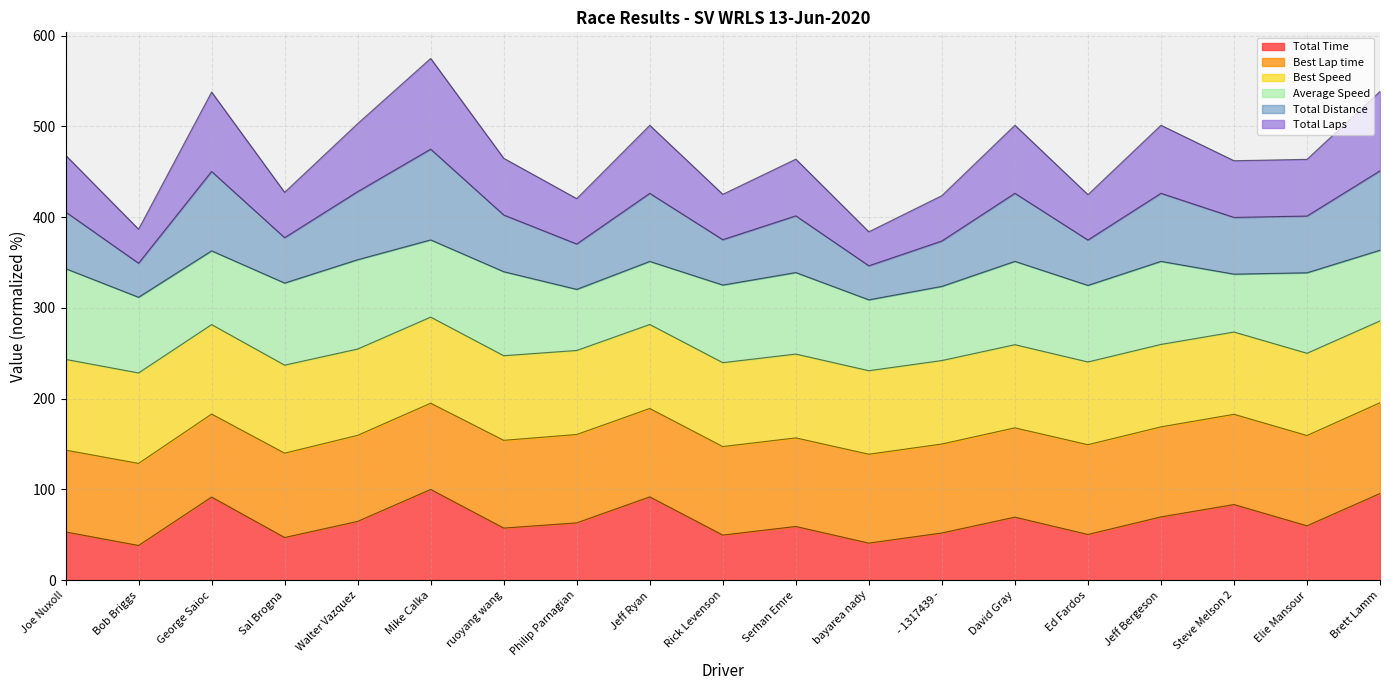

How many lines are shown in the chart?

6